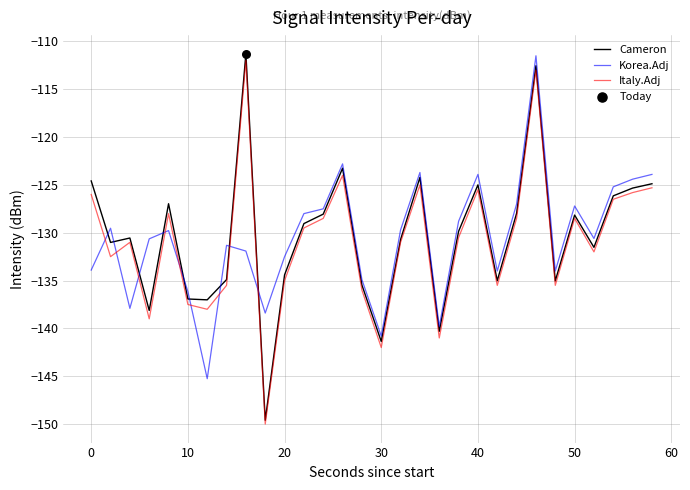

Which series has the largest range (max minus min)?

Cameron